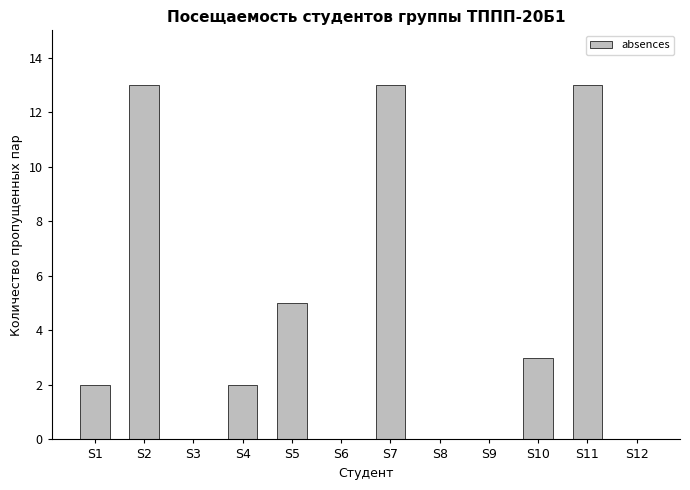

The value at S9 is -6. True or false?

False